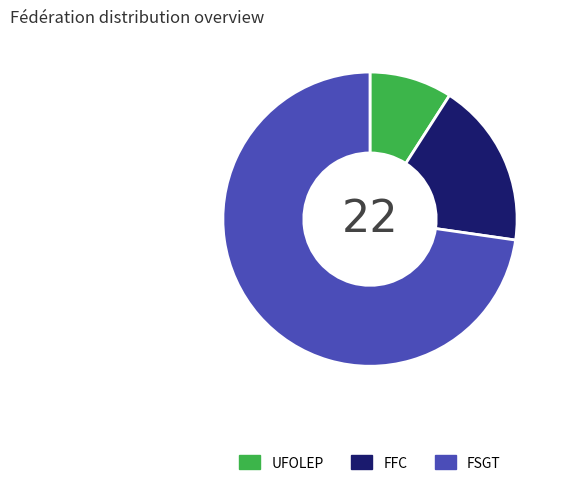

Rank the categories by value from lowest to highest.

UFOLEP, FFC, FSGT